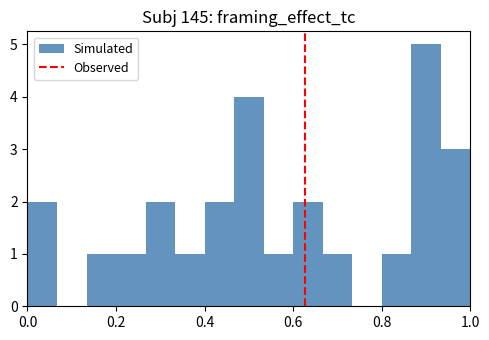

Around what value on the x-axis is the tallest bar? Give the approximate position of its centre, as read against the axis.

0.90